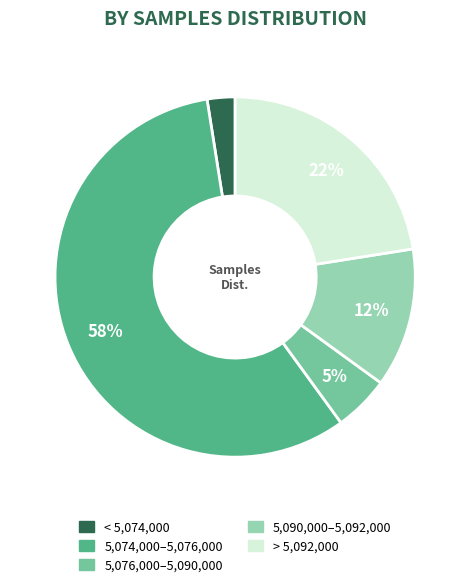

Count the number of slices in the pie.

5